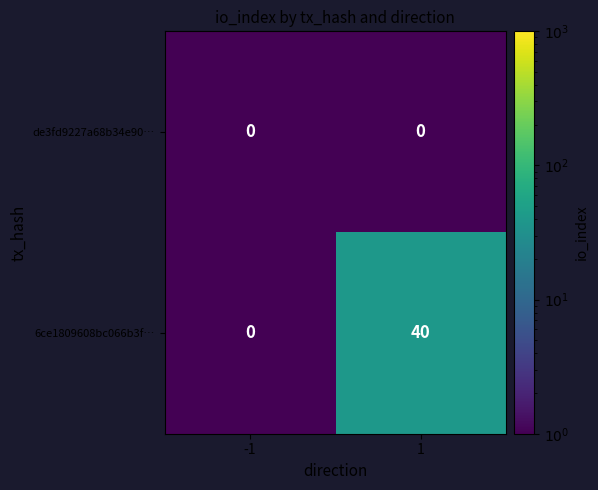

The value of 6ce1809608bc066b3f… at -1 is 0. True or false?

True